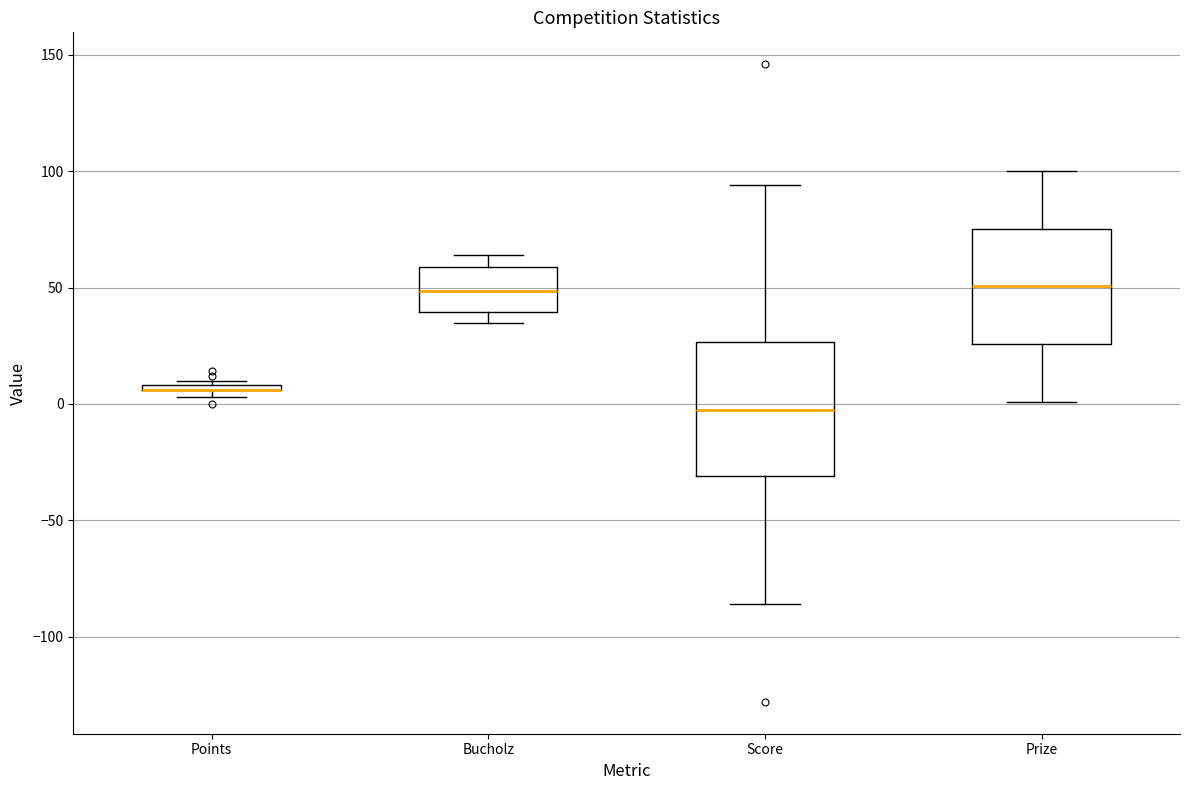

Where is the lower edge of the box for Points on the y-axis? The values are not printed on the chart, so give them approximately, as read against the axis.

5